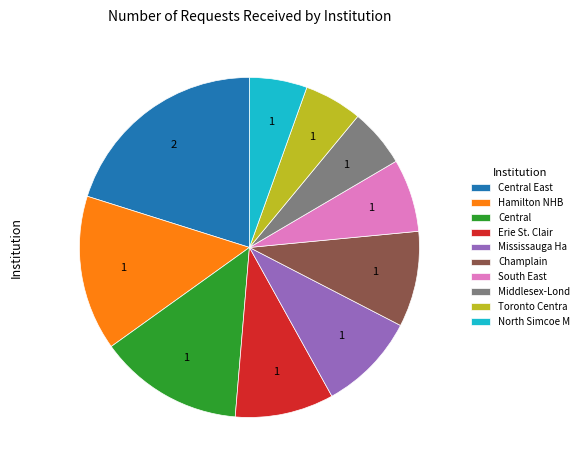

Is there any slice that represents more than half of the pie?

No